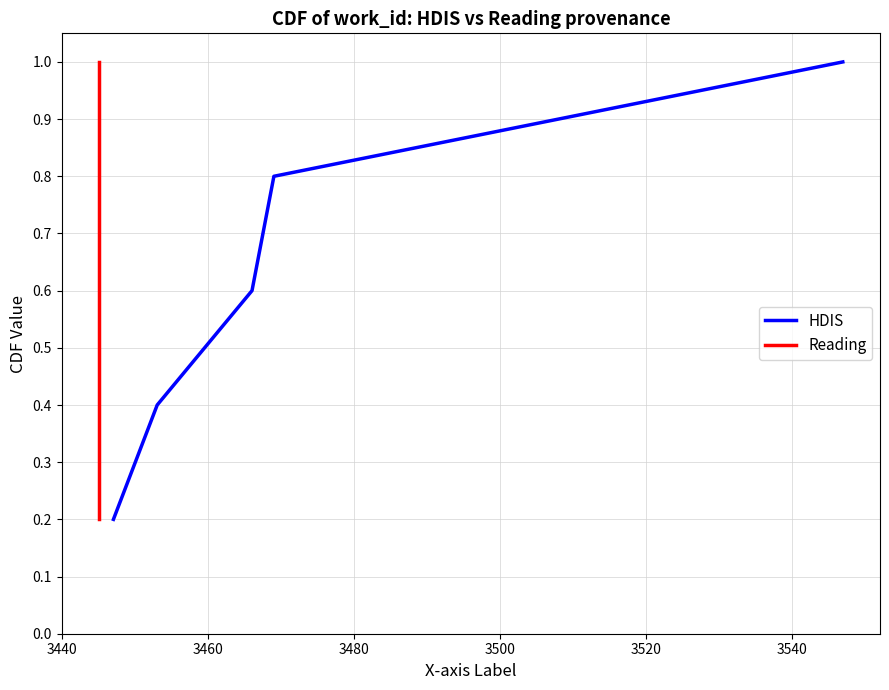

Reading left to right, transcribe all the data shown in this chart.

HDIS: 0.2	0.4	0.6	0.8	1.0
Reading: 0.2	0.4	0.6	0.8	1.0